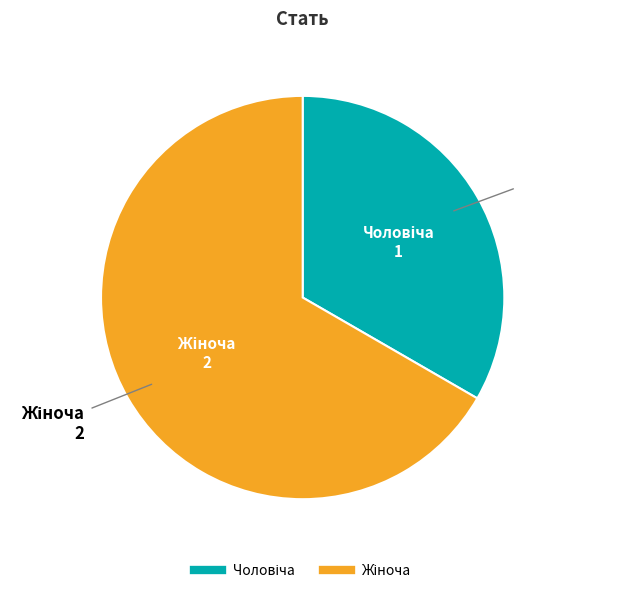

Does any single category account for the majority?

Yes